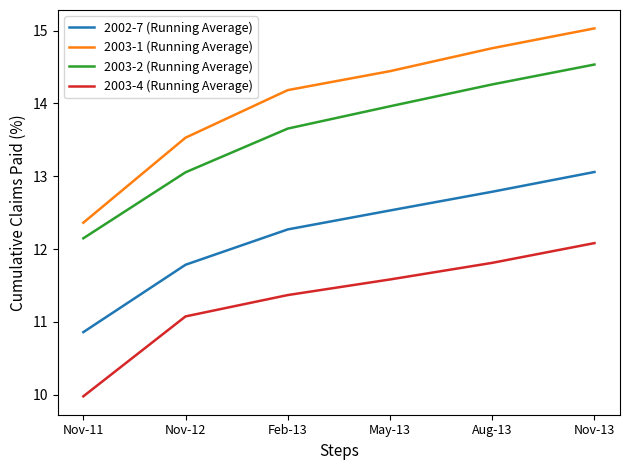

At which label is 2003-4 (Running Average) closest to 11?

Nov-12